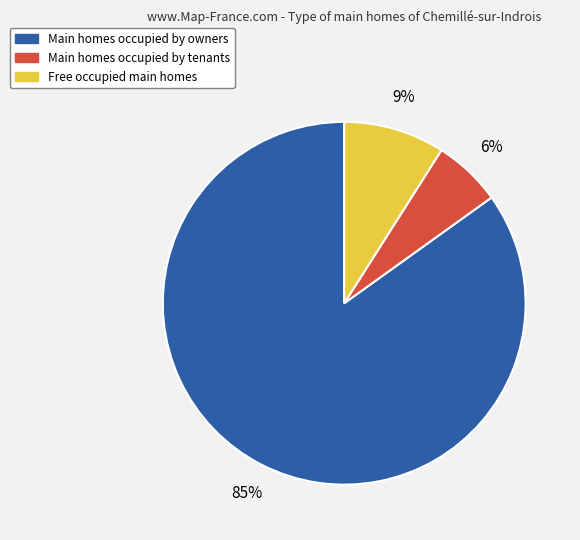

Is there a majority slice in this chart?

Yes